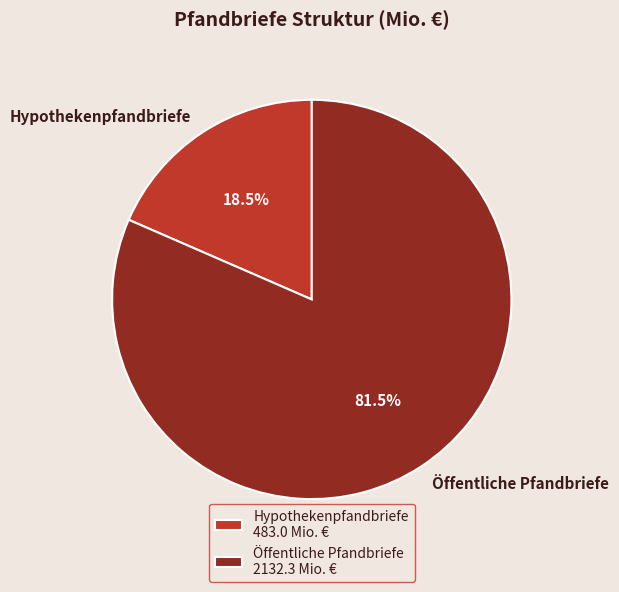

Which has a higher value, Öffentliche Pfandbriefe or Hypothekenpfandbriefe?

Öffentliche Pfandbriefe